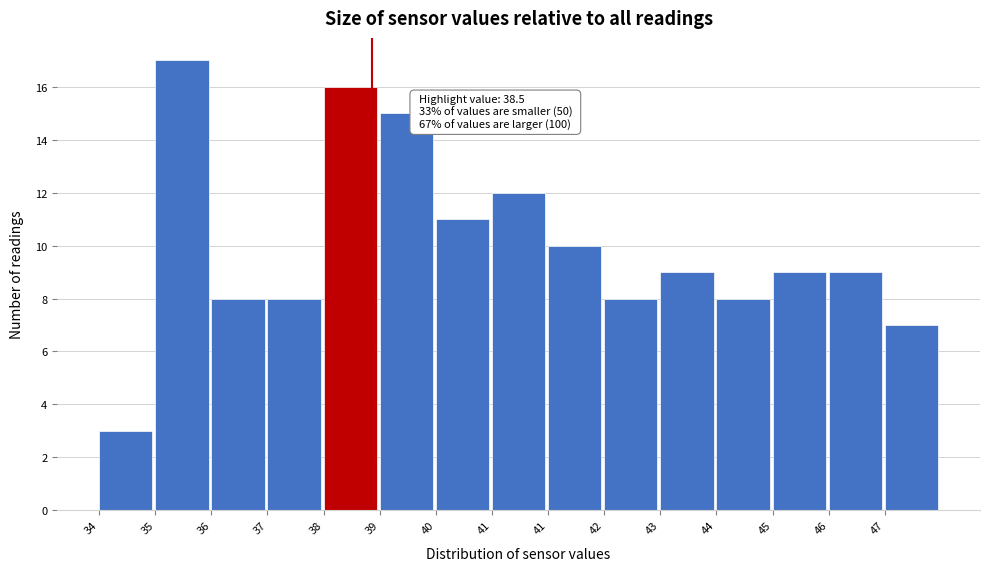

Does the chart contain any negative values?

No